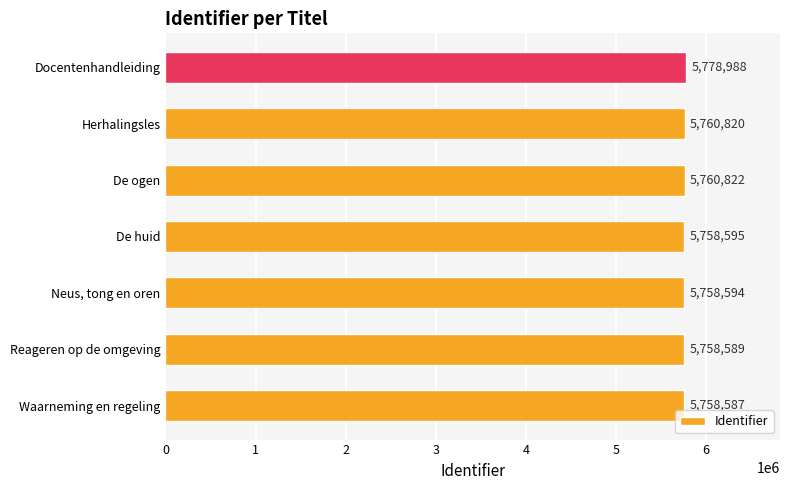

What is the change in value from Neus, tong en oren to Docentenhandleiding?

+20394